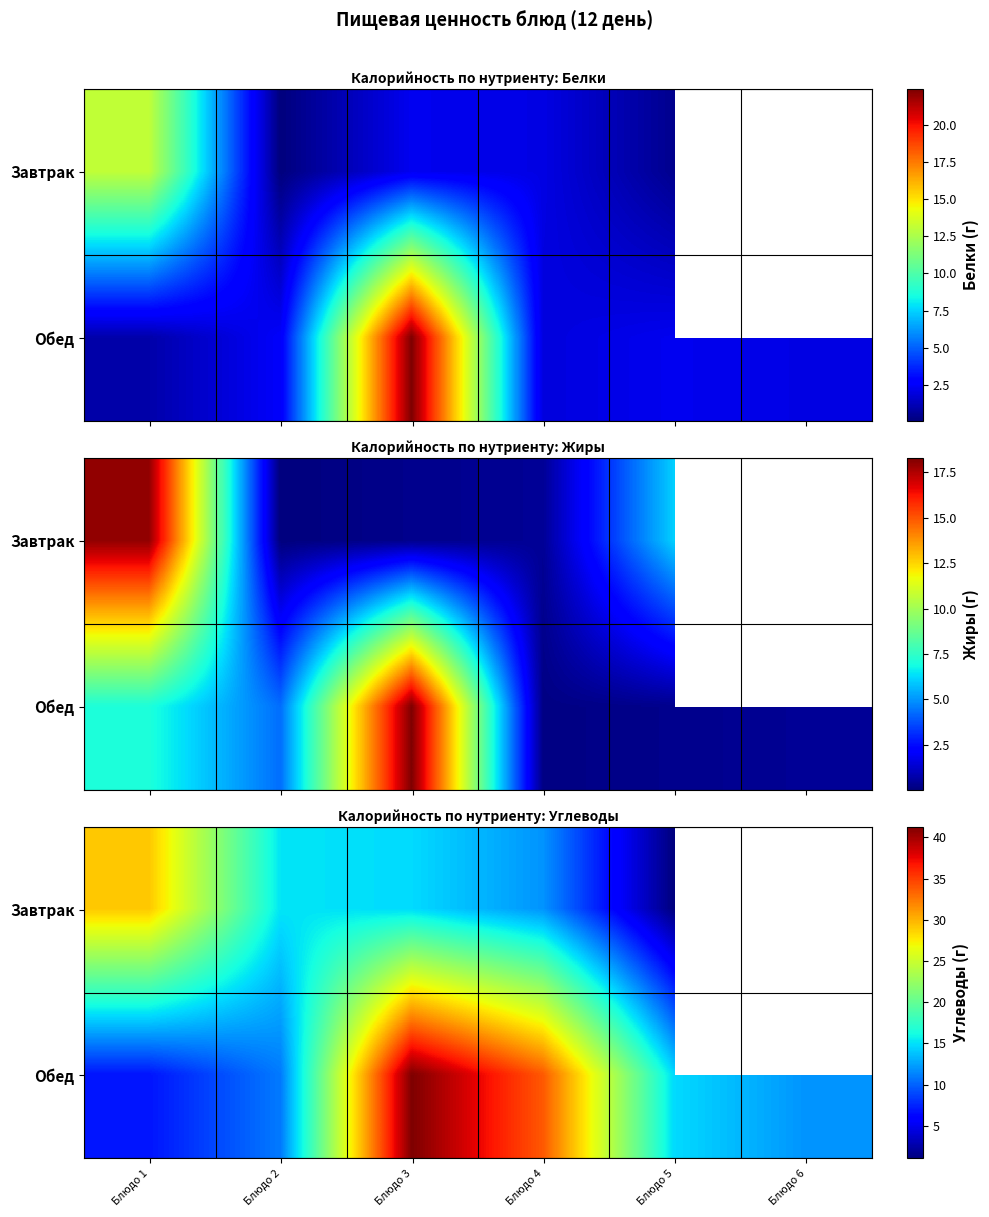

Which label corresponds to the smallest value in the chart?

Блюдо 5